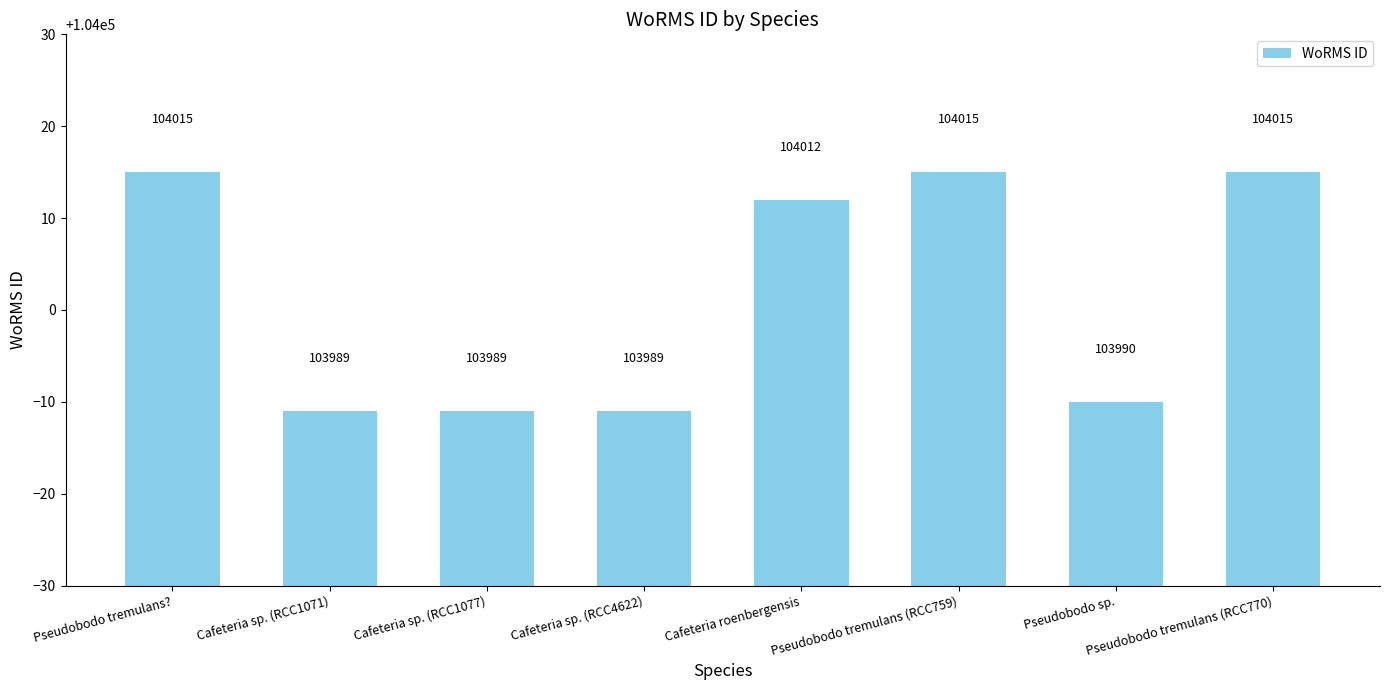

Reading left to right, transcribe all the data shown in this chart.

Pseudobodo tremulans?=104015	Cafeteria sp. (RCC1071)=103989	Cafeteria sp. (RCC1077)=103989	Cafeteria sp. (RCC4622)=103989	Cafeteria roenbergensis=104012	Pseudobodo tremulans (RCC759)=104015	Pseudobodo sp.=103990	Pseudobodo tremulans (RCC770)=104015